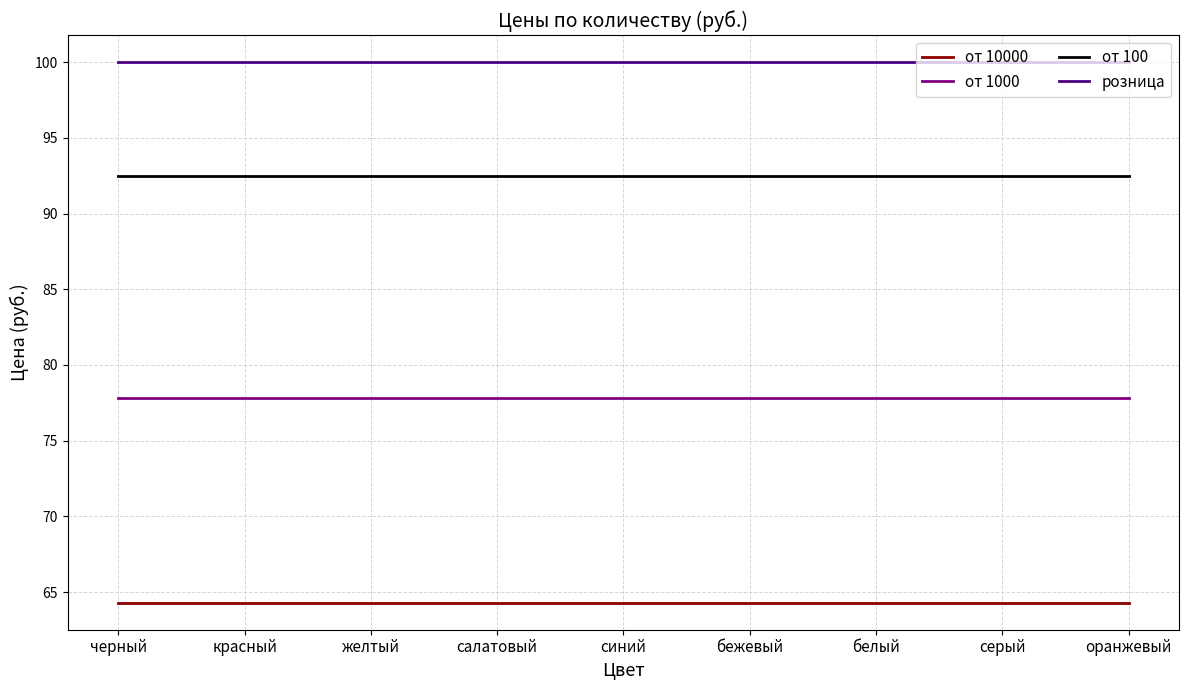

Is the value of от 100 at серый greater than the value of от 1000 at желтый?

Yes